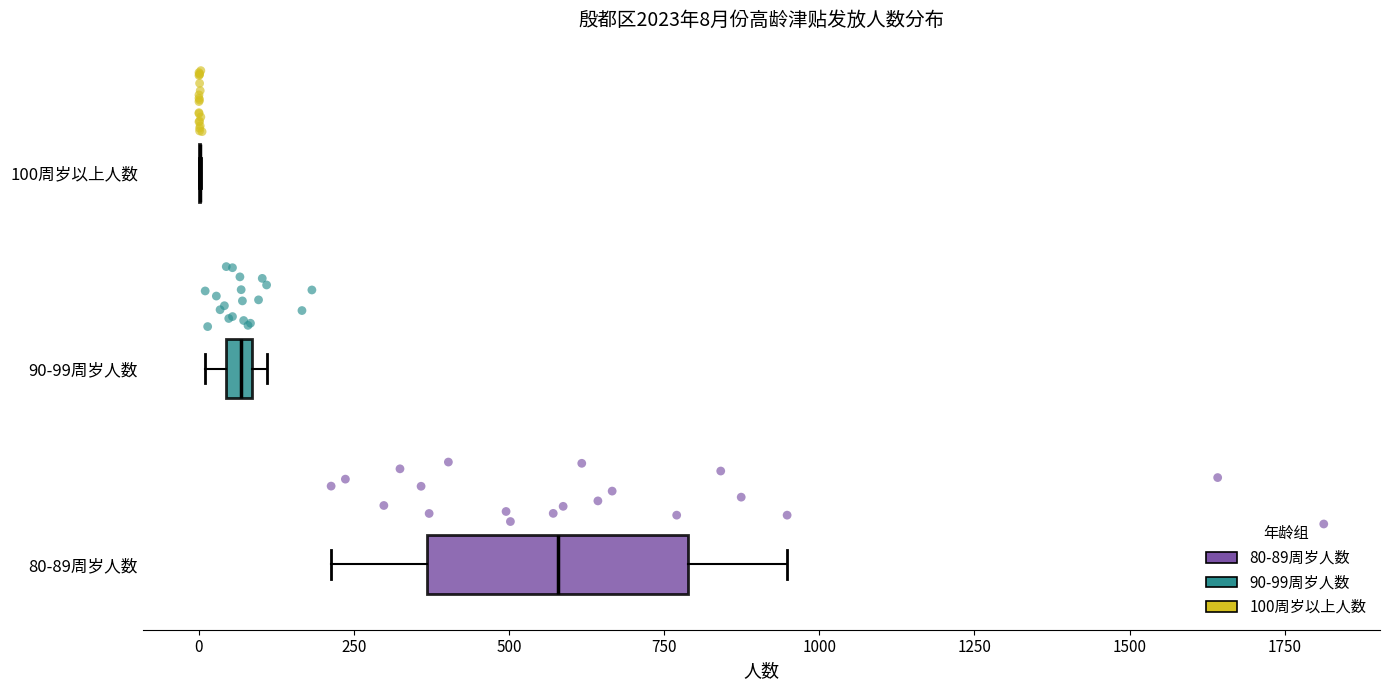

Comparing the boxes themselves (not the whiskers), which one is the widest?

80-89周岁人数